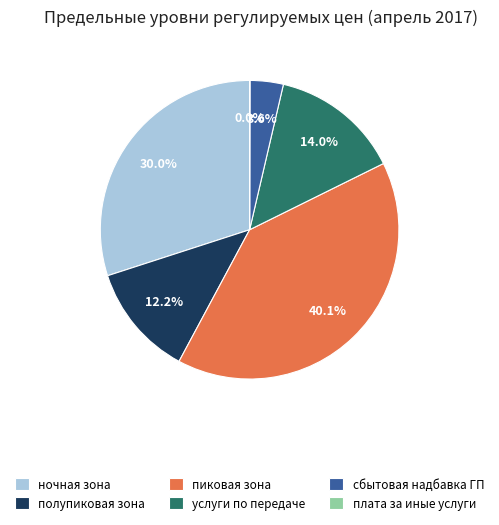

Approximately how many times larger is the value at пиковая зона compared to полупиковая зона?

3.3